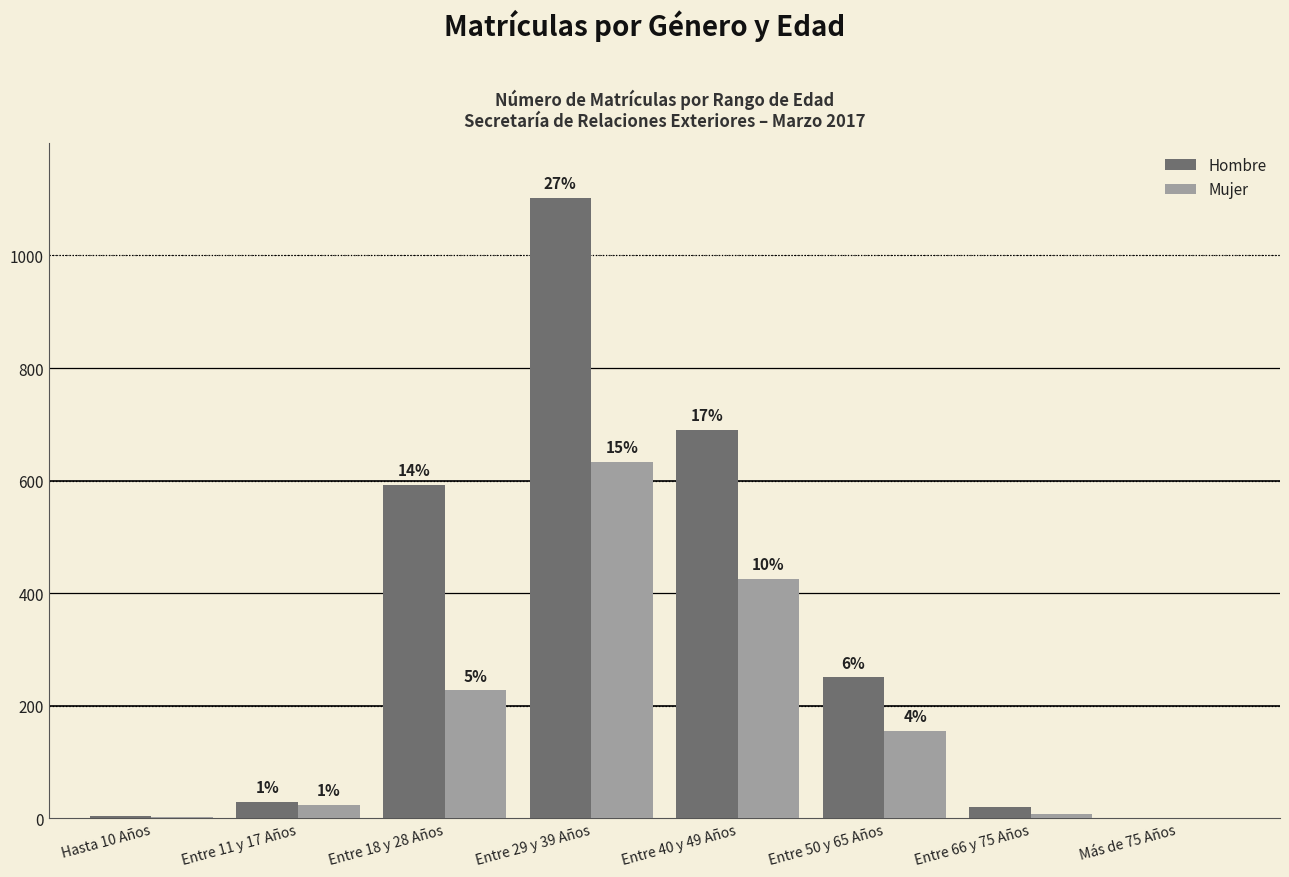

What are all the series names shown in the legend?

Hombre, Mujer